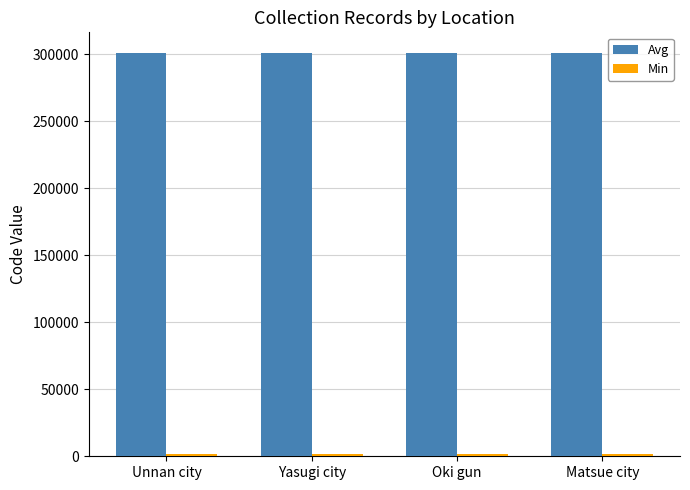

What is the maximum value for Avg?

301220